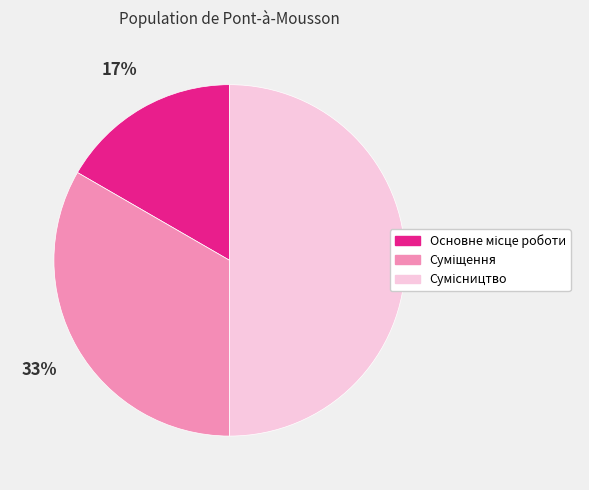

To the nearest percent, what is the difference between the largest and smallest slice percentages?

33%